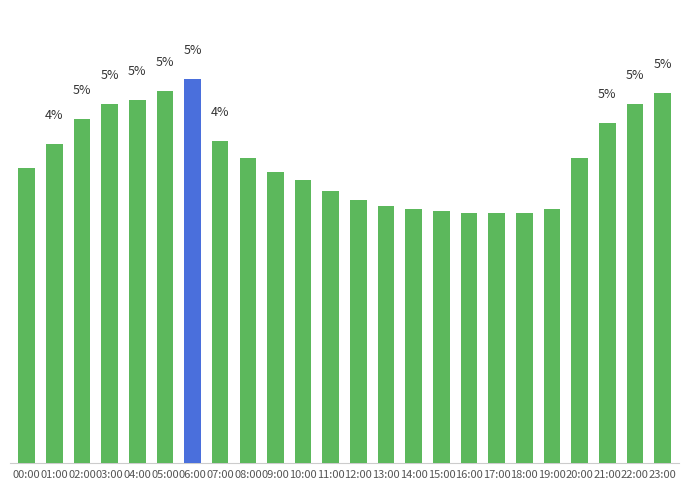

Rank the categories by value from lowest to highest.

17:00, 18:00, 16:00, 15:00, 14:00, 19:00, 13:00, 12:00, 11:00, 10:00, 09:00, 00:00, 08:00, 20:00, 01:00, 07:00, 21:00, 02:00, 03:00, 22:00, 04:00, 23:00, 05:00, 06:00